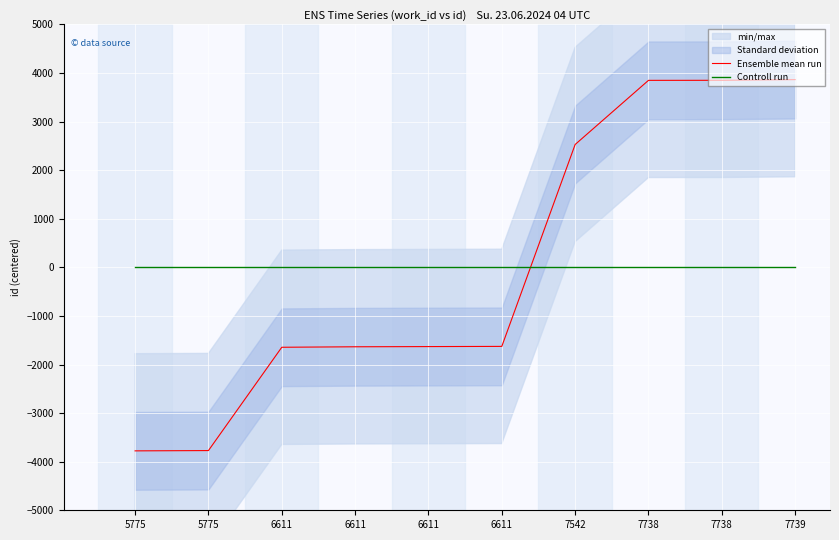

True or false: Controll run and Ensemble mean run intersect in this chart.

True